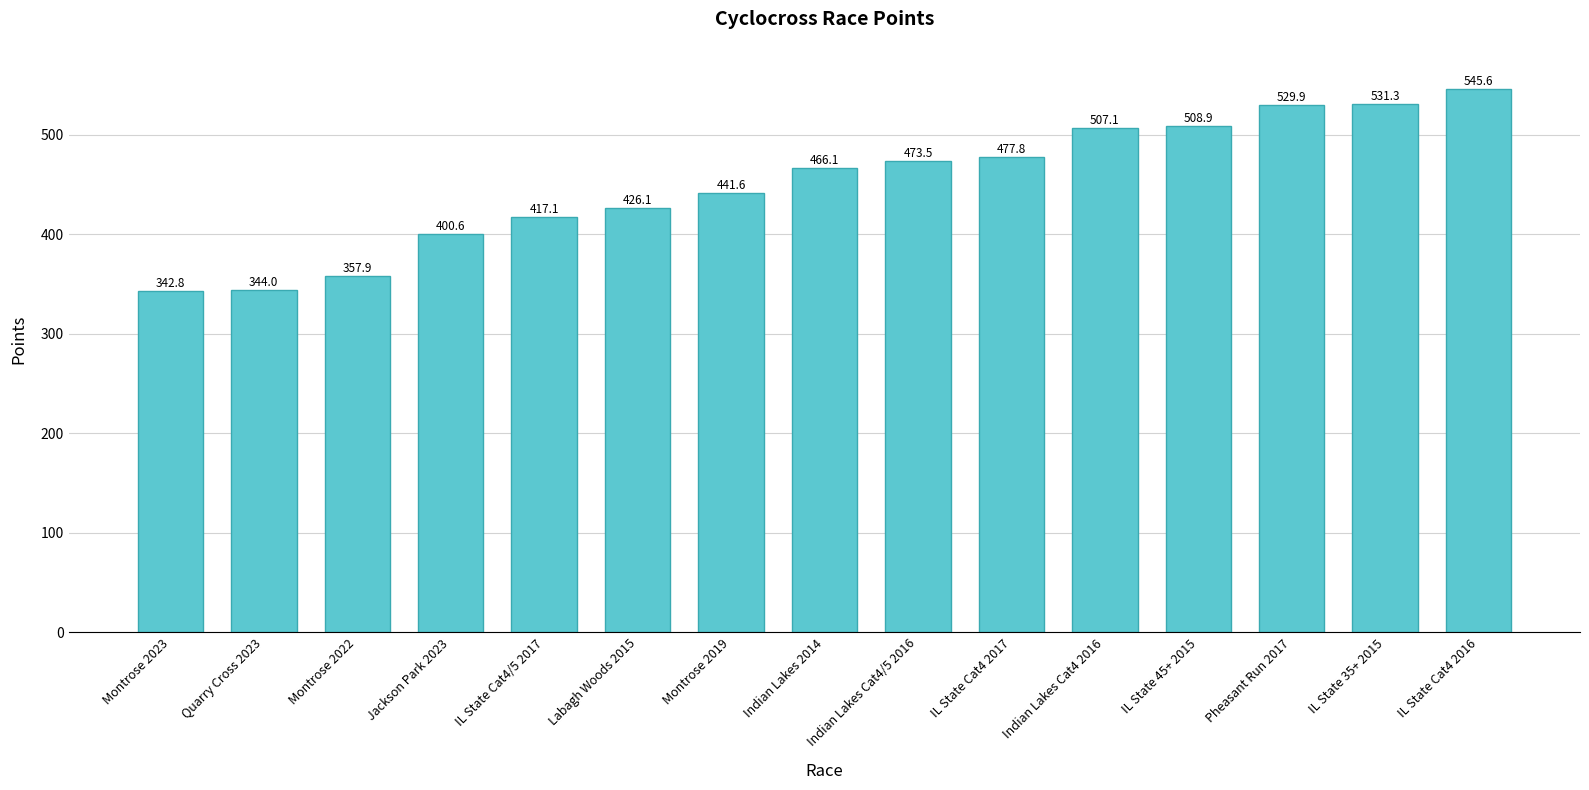

Reading left to right, what are all the values shown in this chart?

342.8	344.0	357.9	400.6	417.1	426.1	441.6	466.1	473.5	477.8	507.1	508.9	529.9	531.3	545.6